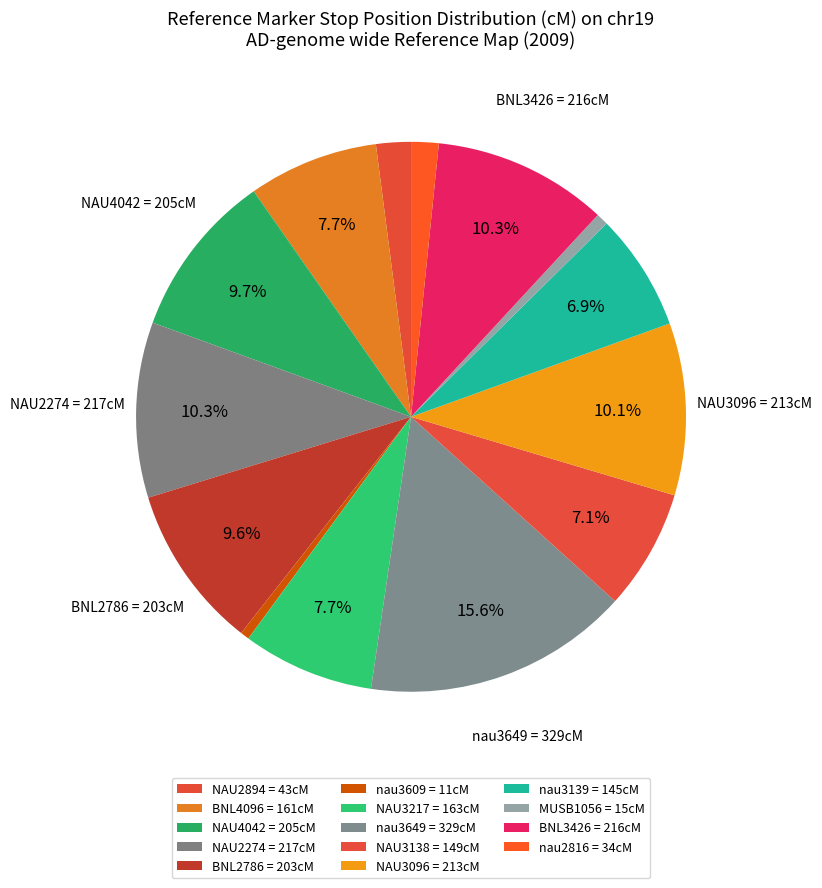

Which slice is the smallest?

nau3609